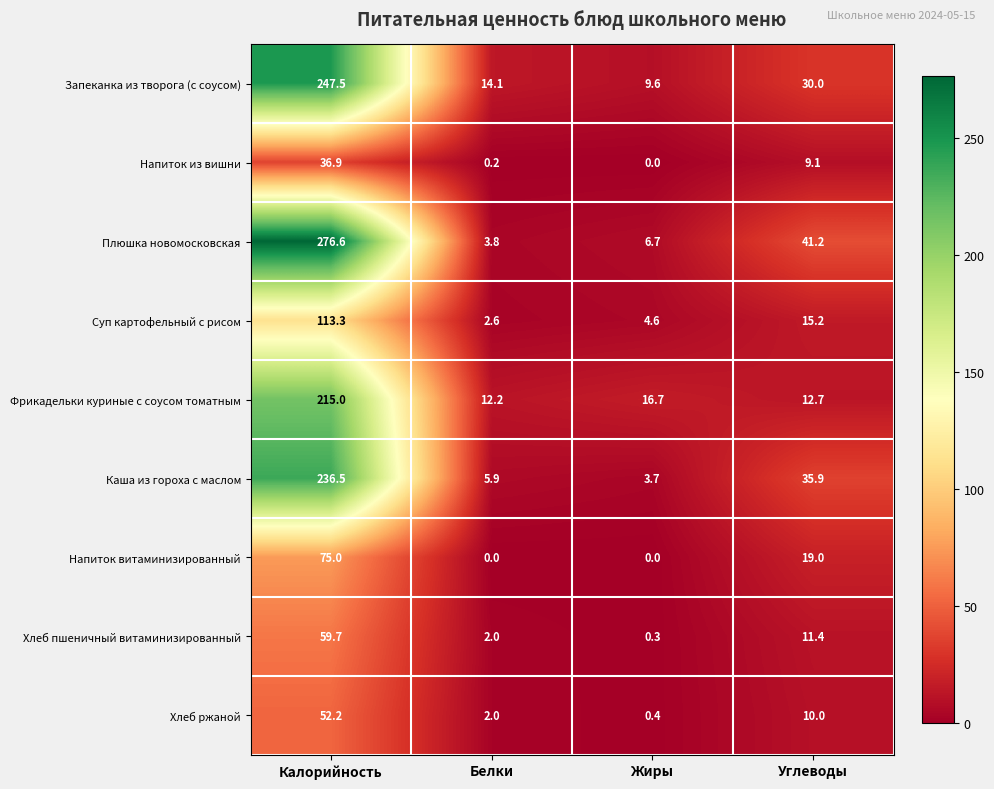

The value of Каша из гороха с маслом at Жиры is 3.7. True or false?

True